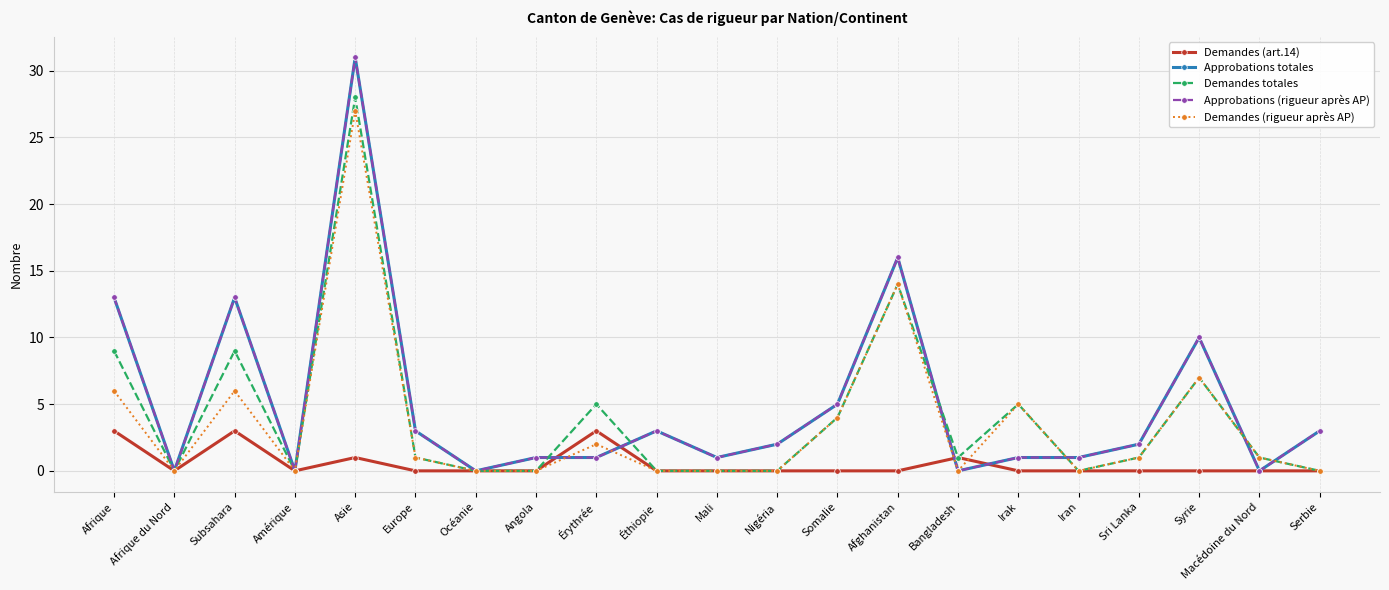

Which series changed the most between Éthiopie and Nigéria?

Approbations totales